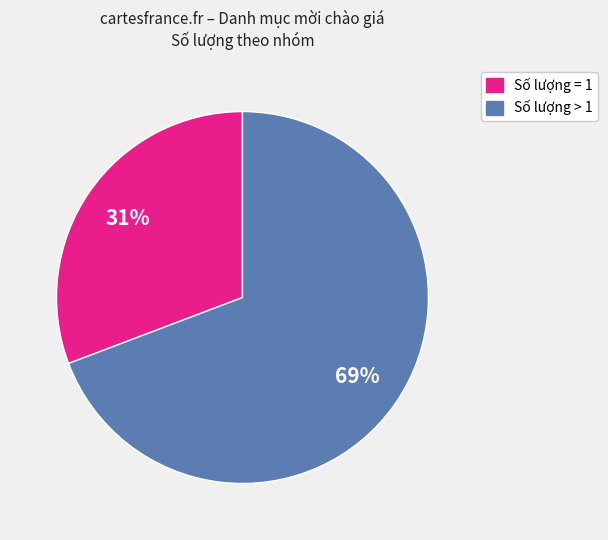

Does any single category account for the majority?

Yes